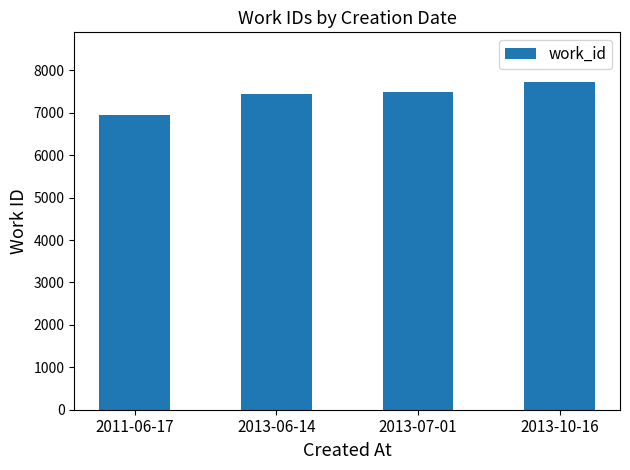

True or false: the data shows 11621 at 2013-07-01.

False